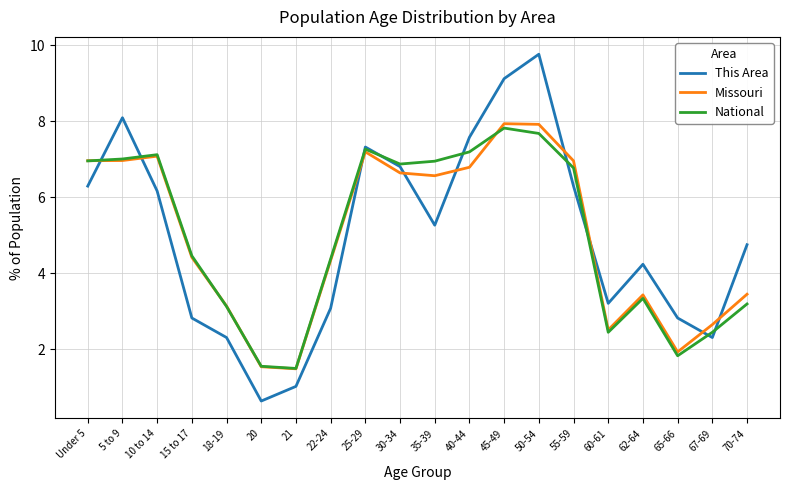

What position from the right is 35-39?

10